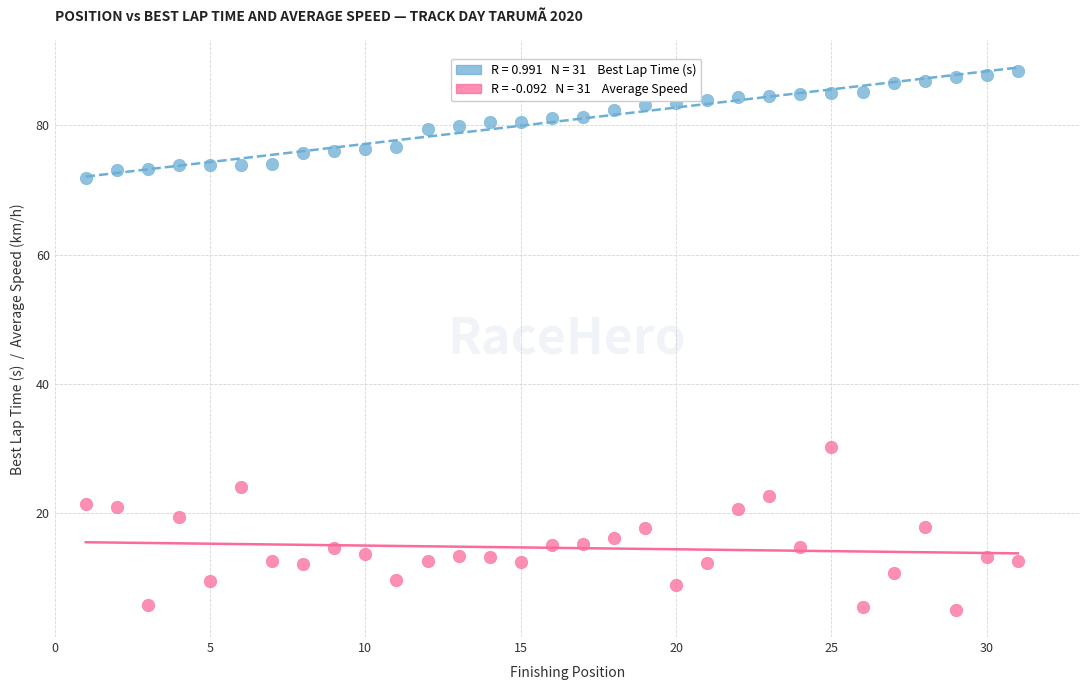

Across all series, what Y value is closest to 46?

30.2